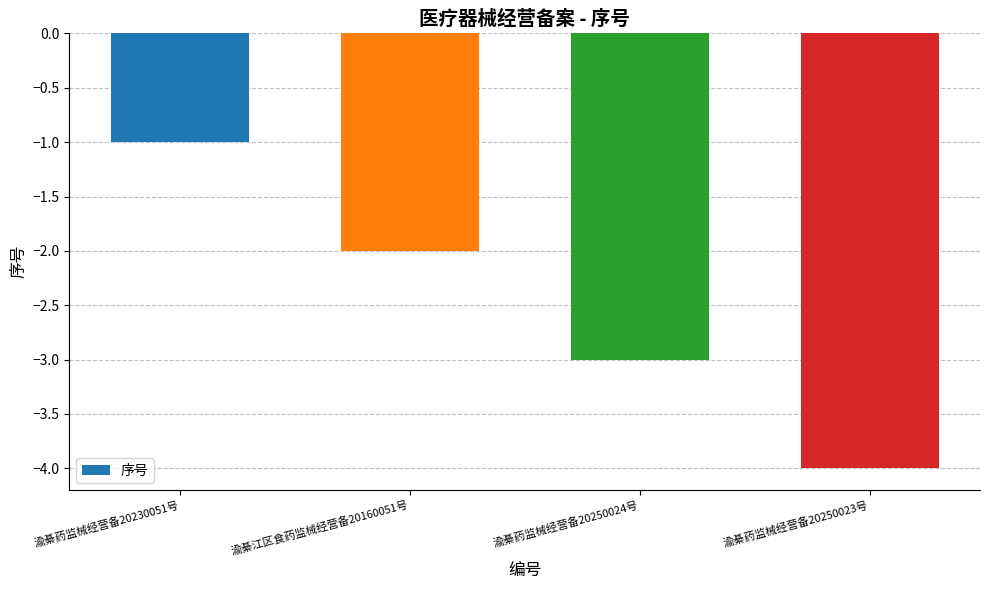

Which category has the highest value across all series?

渝綦药监械经营备20230051号